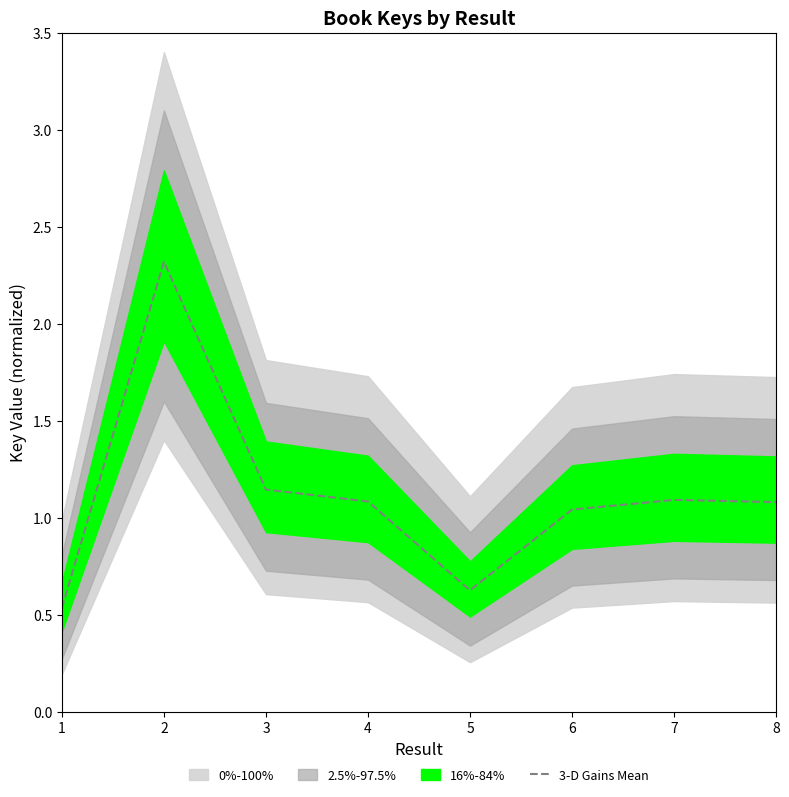

Which category has the lowest value across all series?

1